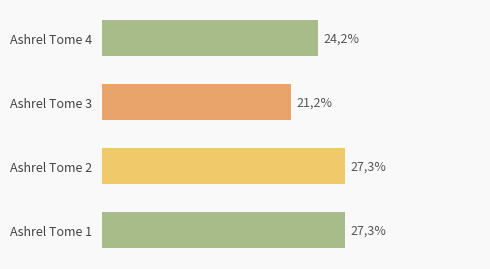

Does the chart contain stacked bars?

No